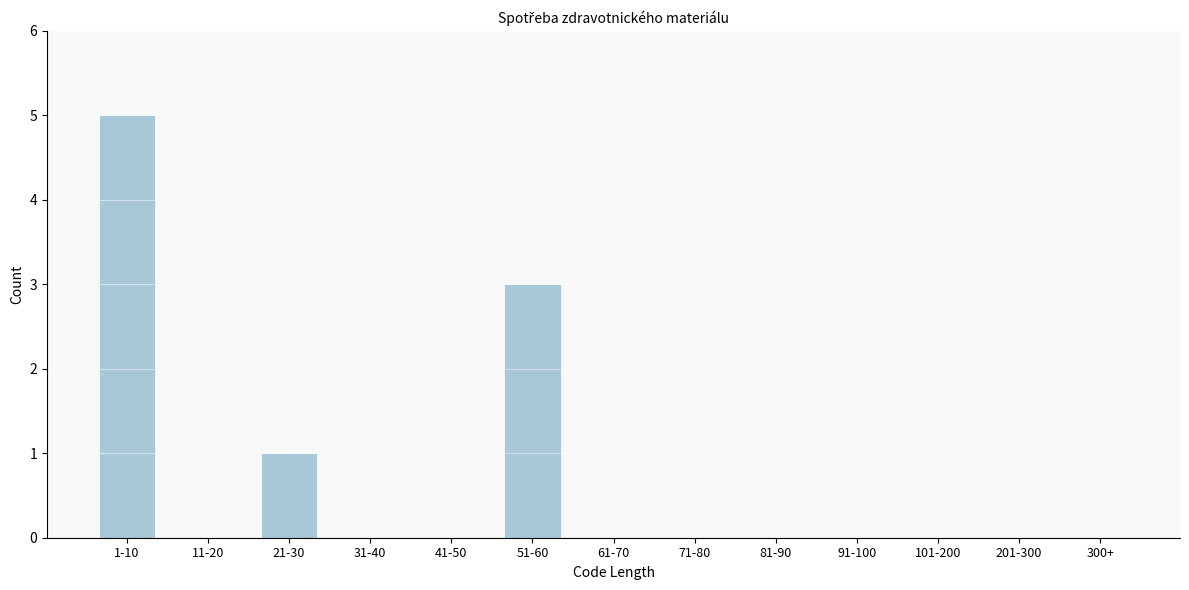

Reading left to right, extract all data points from this chart.

1-10=5	11-20=0	21-30=1	31-40=0	41-50=0	51-60=3	61-70=0	71-80=0	81-90=0	91-100=0	101-200=0	201-300=0	300+=0